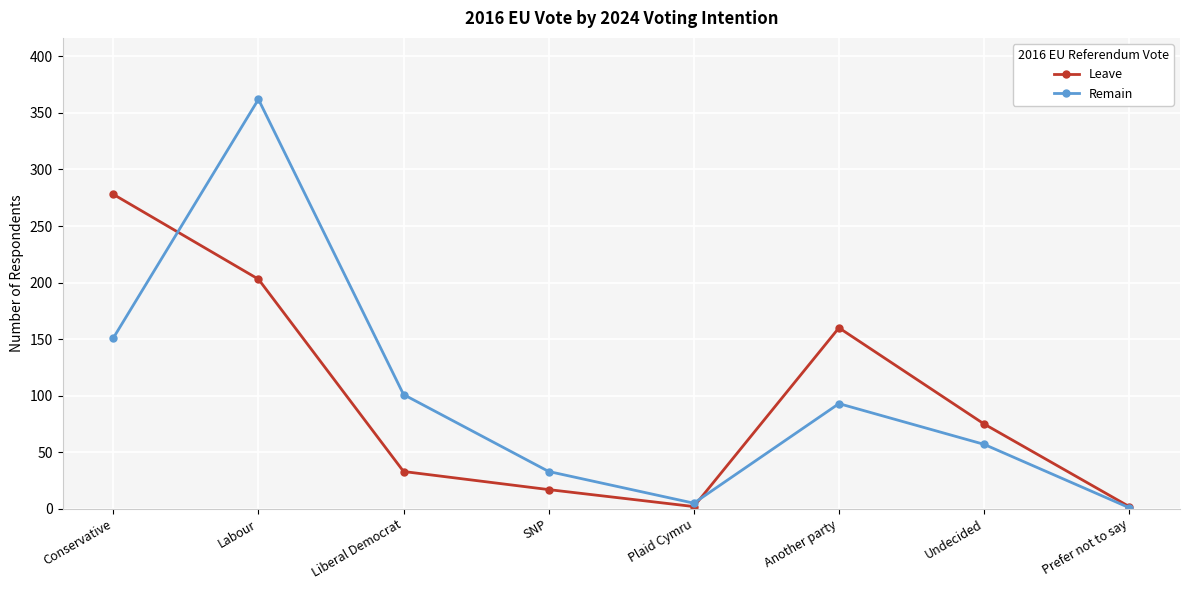

What position from the right is Another party?

3